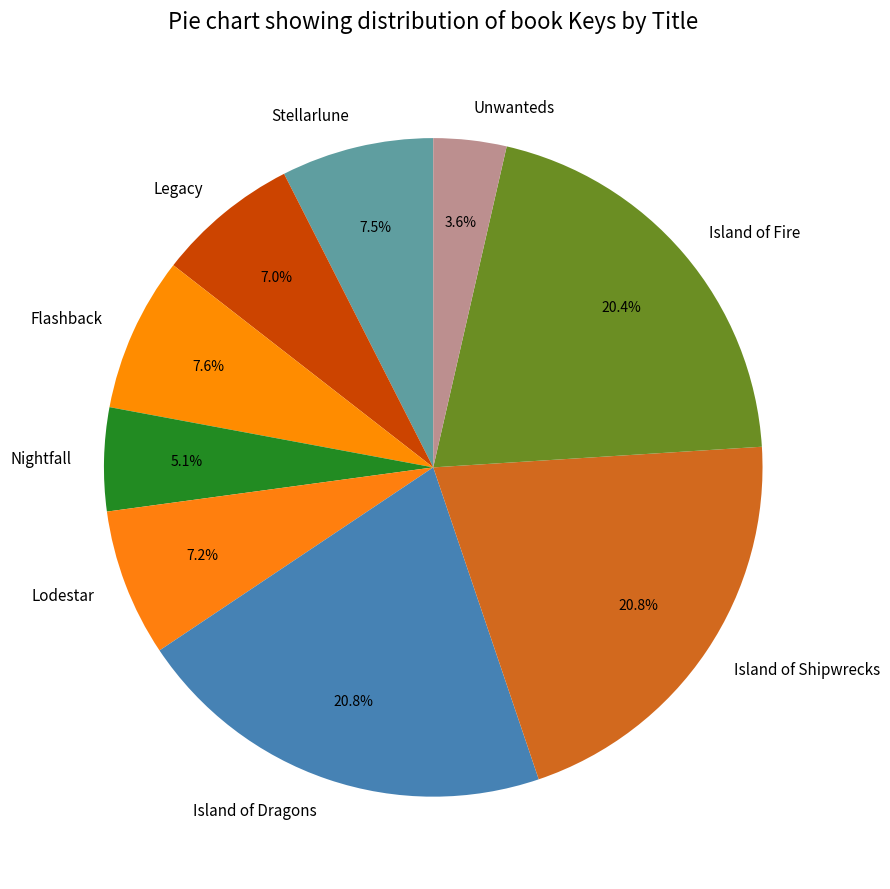

Which has a higher value, Flashback or Island of Fire?

Island of Fire